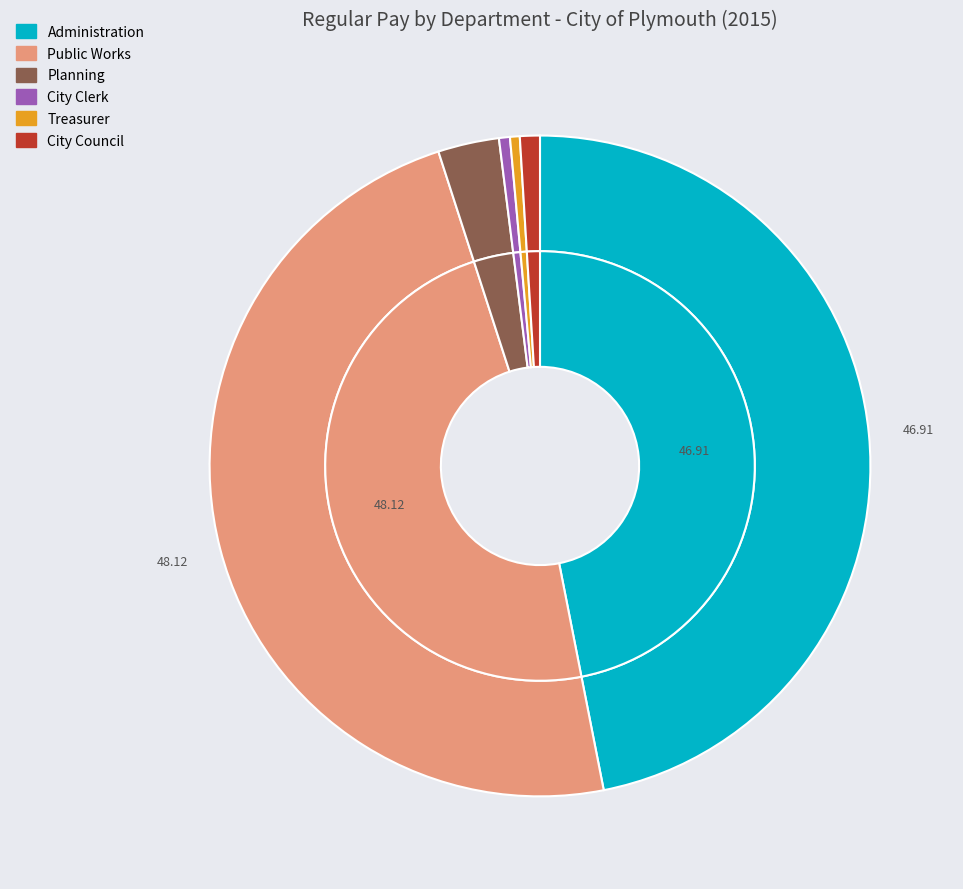

What is the ratio of the value at Planning to the value at Public Works?

0.1